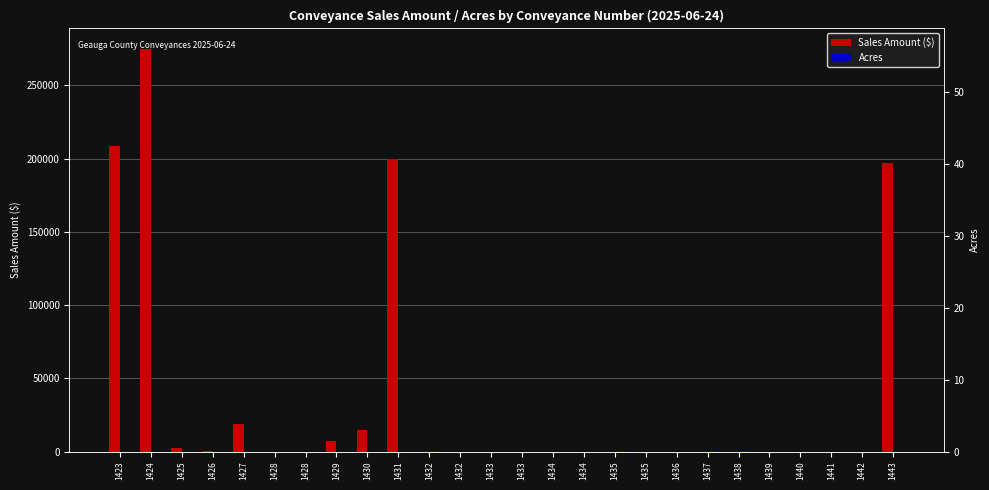

How many categories are shown in the chart?

26